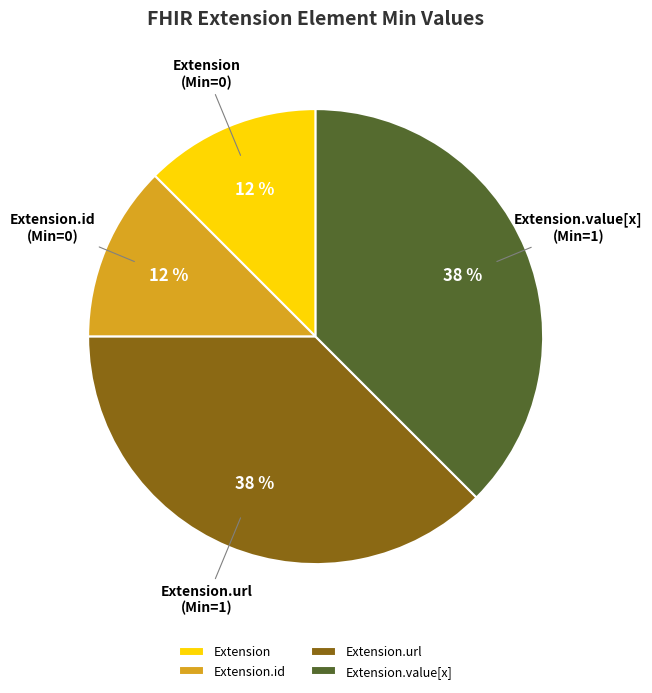

How many segments does this pie chart have?

4